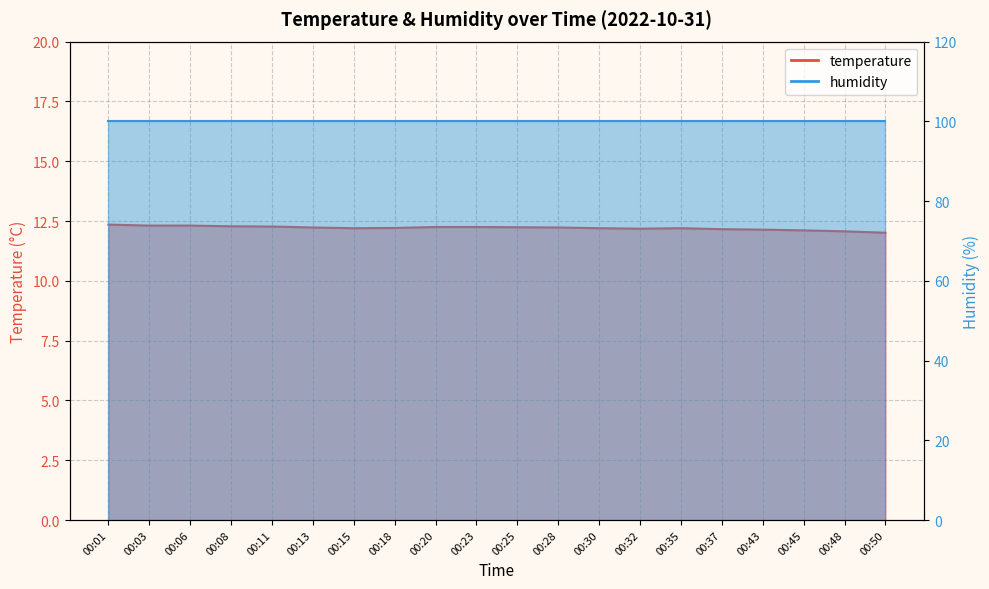

What is the difference between the maximum and minimum values?

0.3